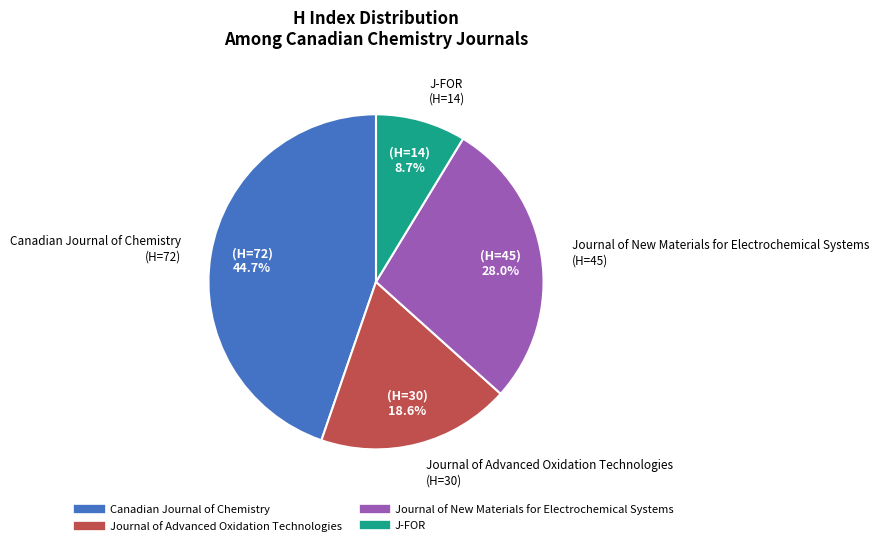

To the nearest percent, what is the average slice percentage?

25%